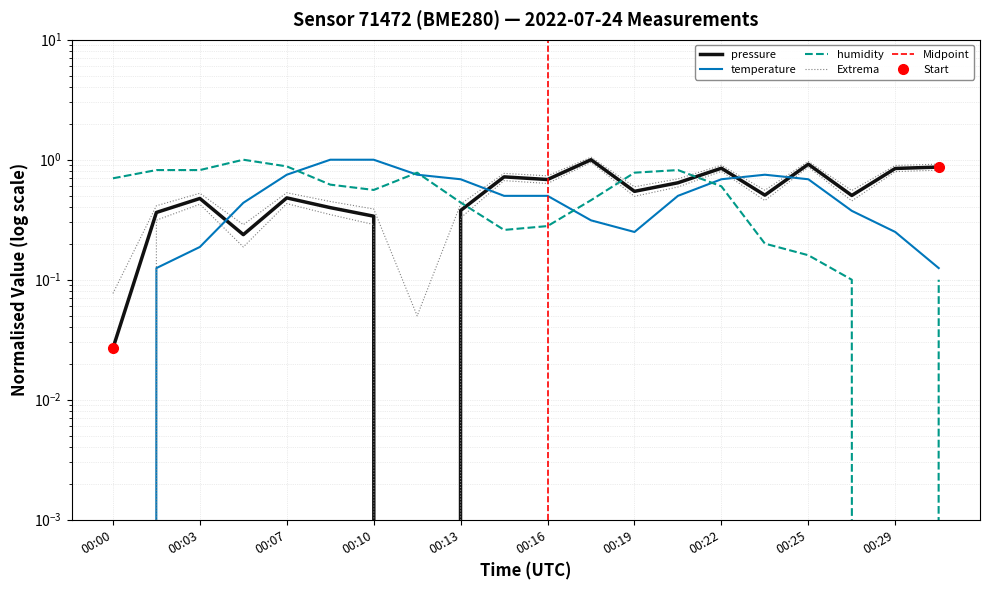

The humidity series shows 0.1 at 00:24. True or false?

False